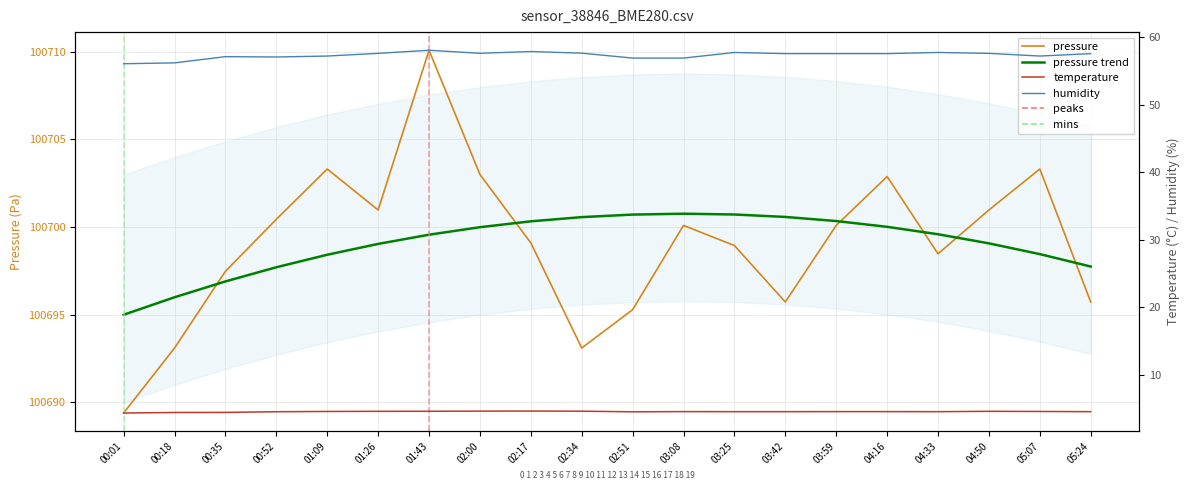

What is the value of the humidity point at the 12th from the left?

56.9